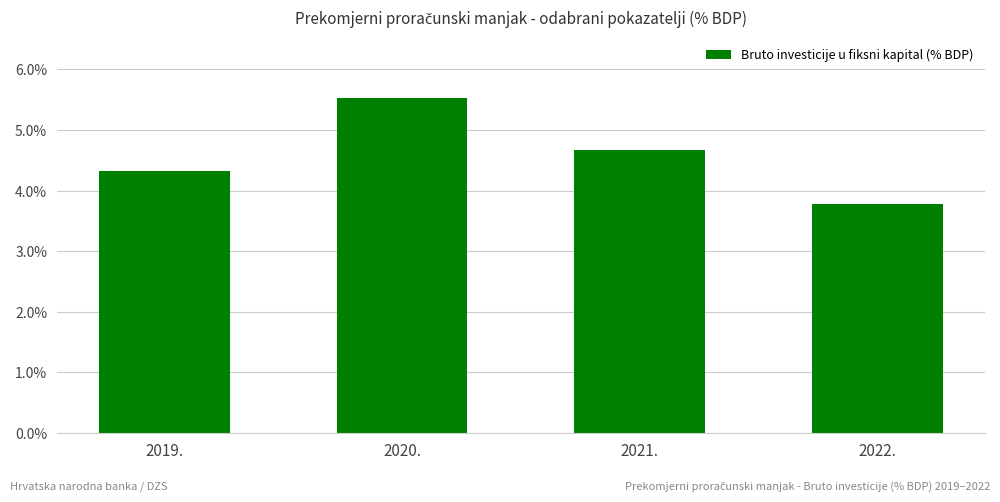

Where does the data first go above 4?

2019.